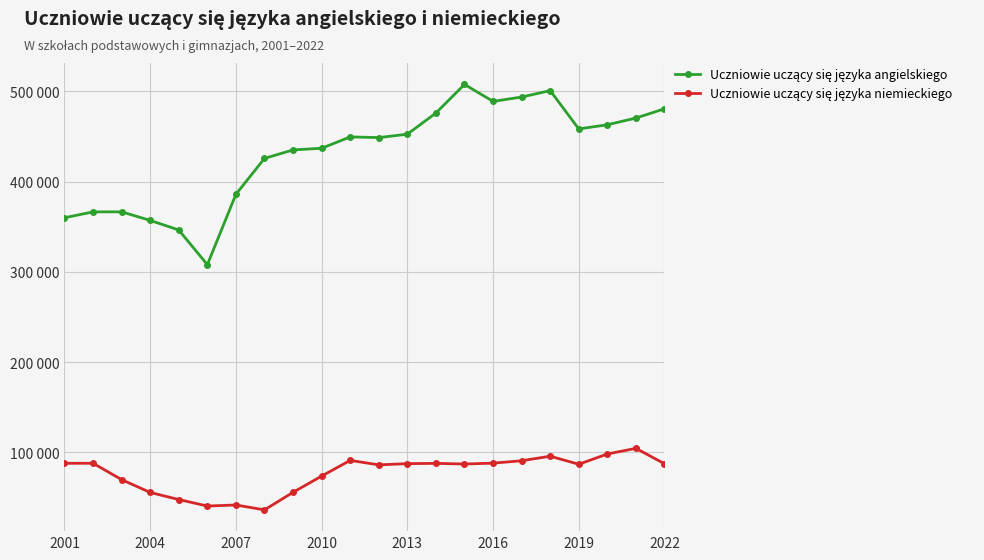

Is this an area chart (filled region under the line)?

No